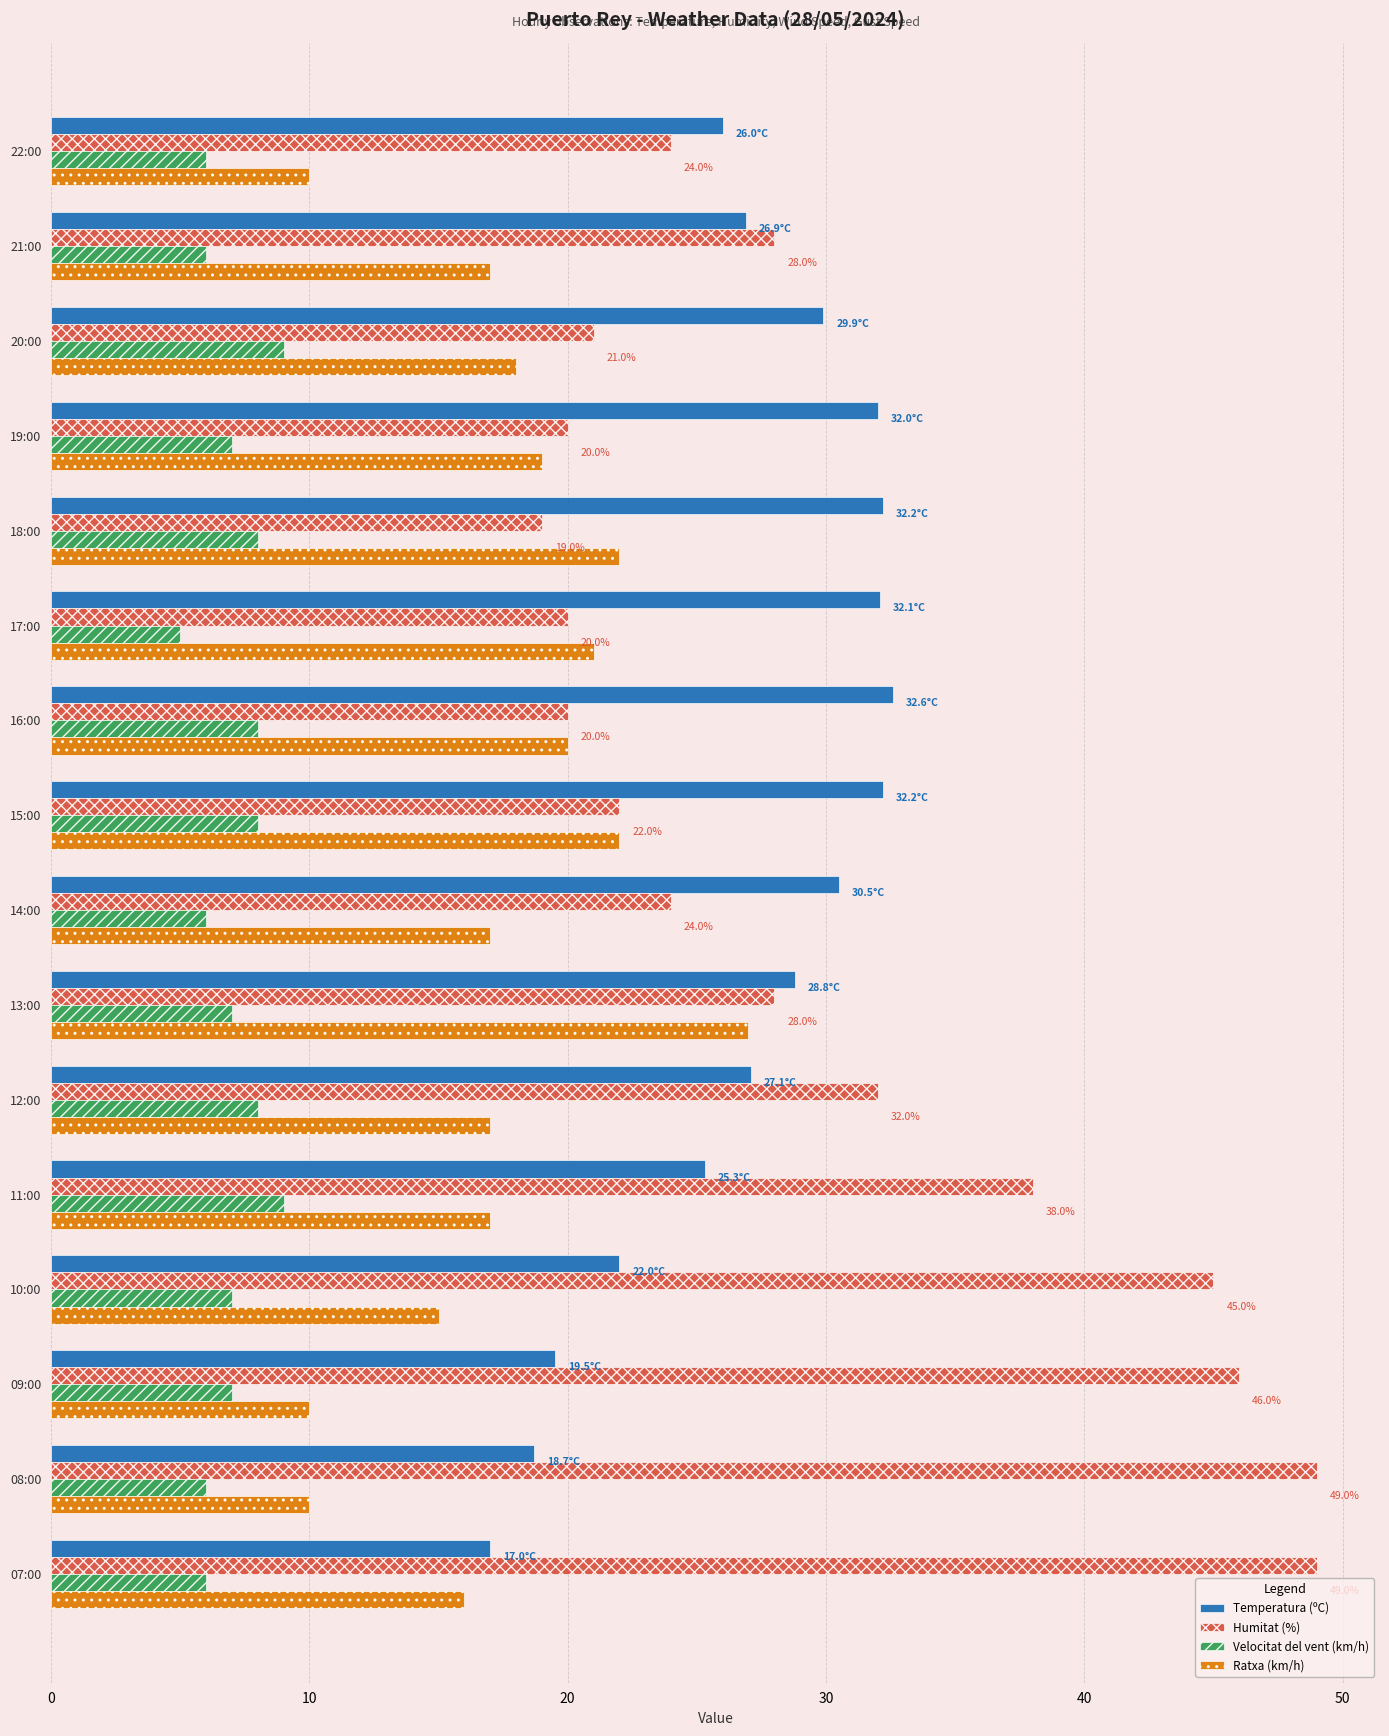

True or false: Velocitat del vent (km/h) has a value of 9.5 at 22:00.

False